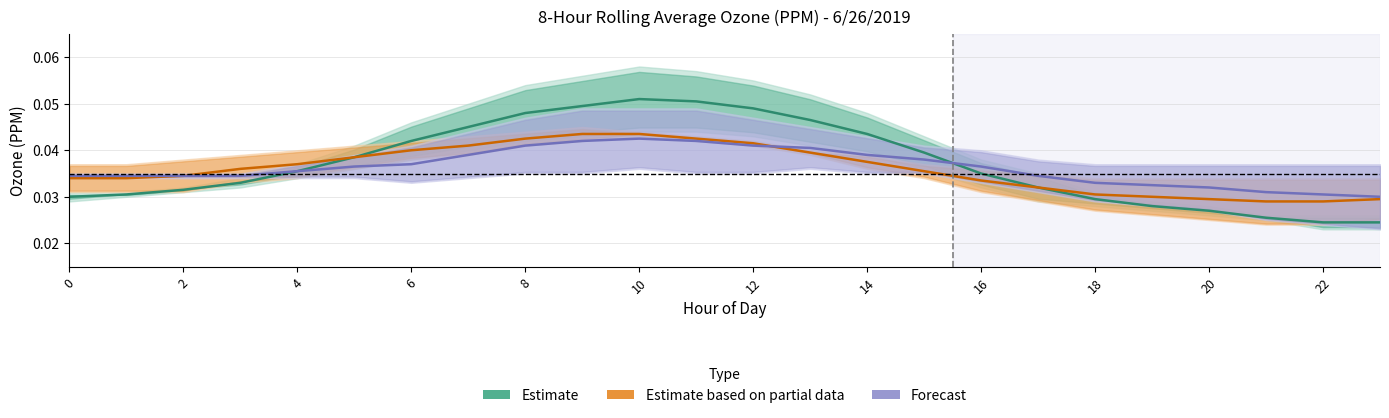

List the series in order of their peak value, lowest first.

Forecast, Estimate based on partial data, Estimate